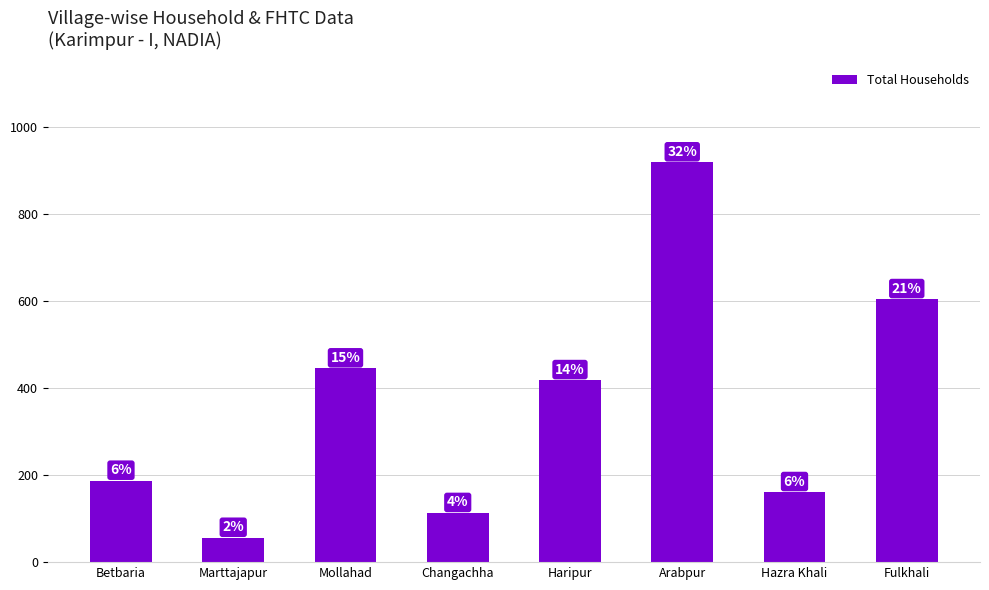

Does the chart contain any negative values?

No